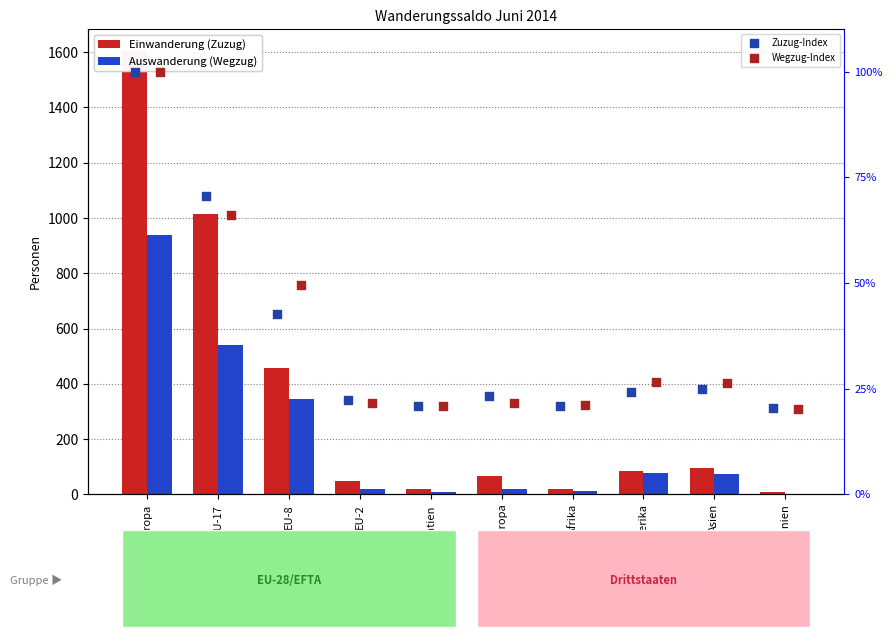

Which series has the widest spread of Y values?

Einwanderung (Zuzug)